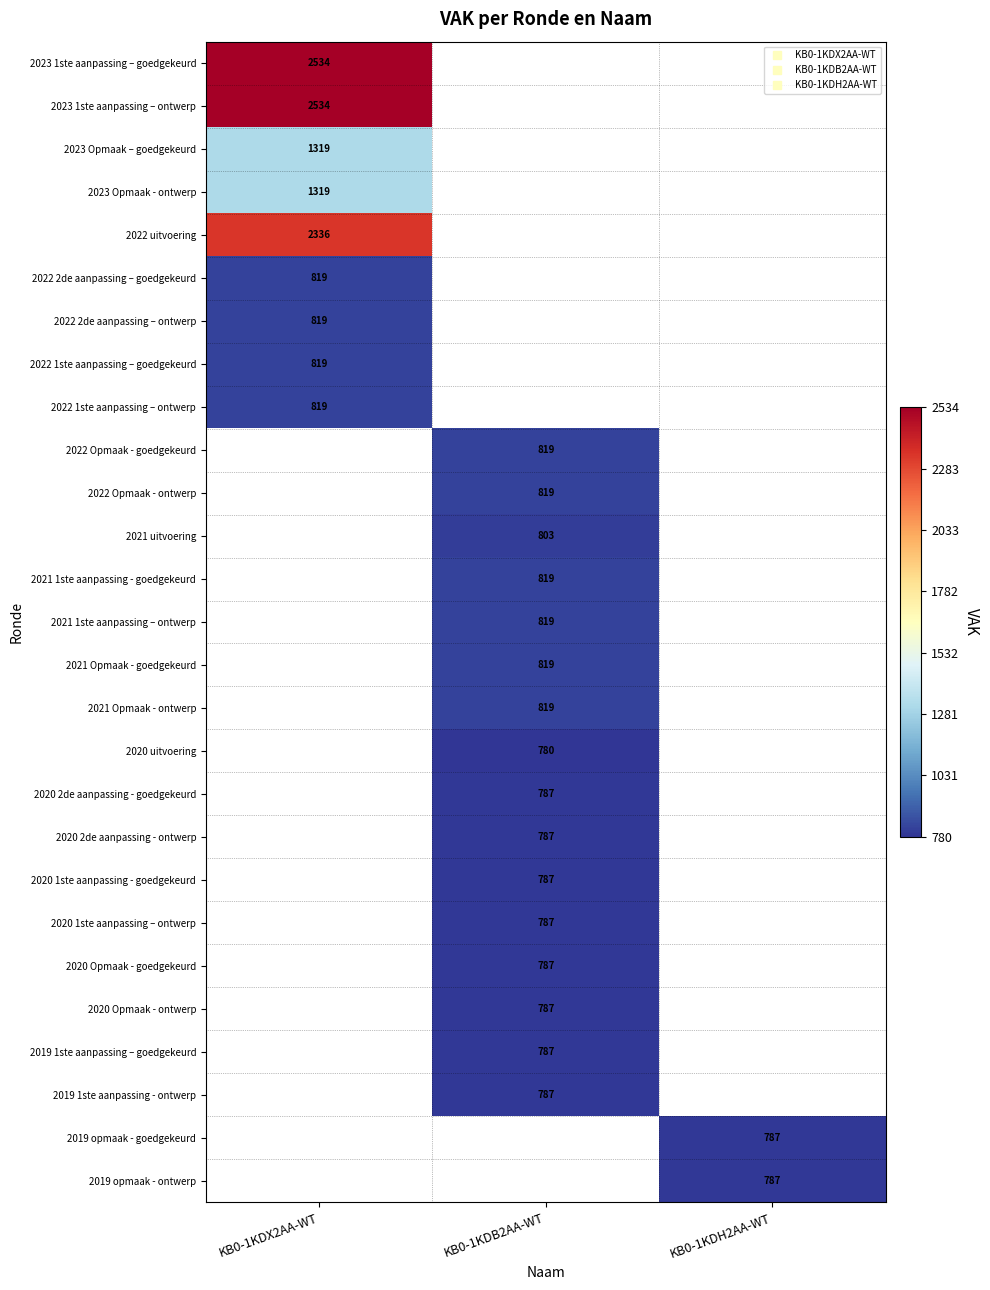

How many values in 2019 opmaak - goedgekeurd are above zero?

1